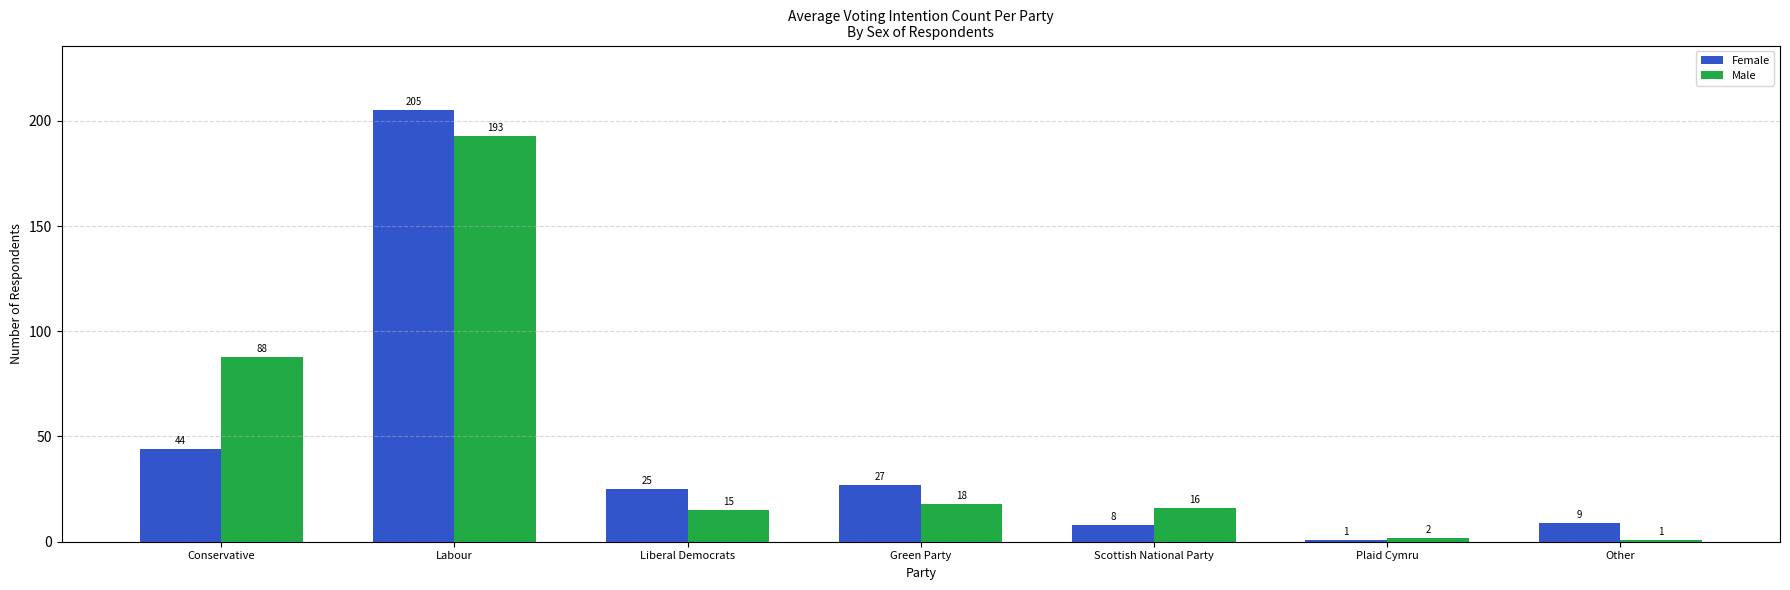

Reading left to right, what are all the values shown in this chart?

Female: Conservative=44	Labour=205	Liberal Democrats=25	Green Party=27	Scottish National Party=8	Plaid Cymru=1	Other=9
Male: Conservative=88	Labour=193	Liberal Democrats=15	Green Party=18	Scottish National Party=16	Plaid Cymru=2	Other=1